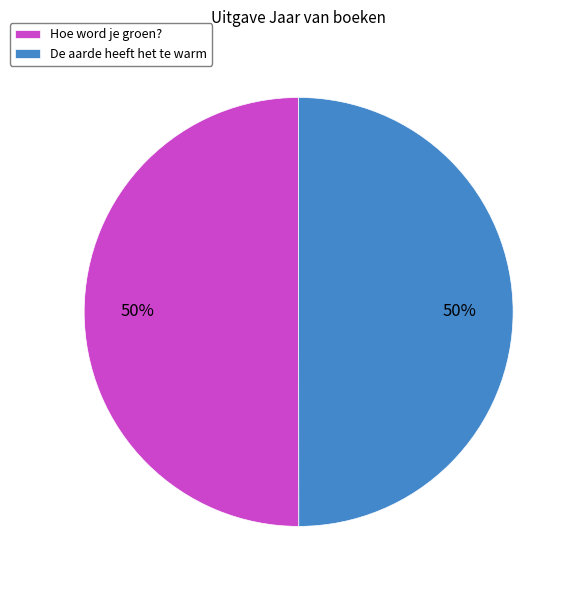

Is it true that De aarde heeft het te warm is 50% of the pie?

True